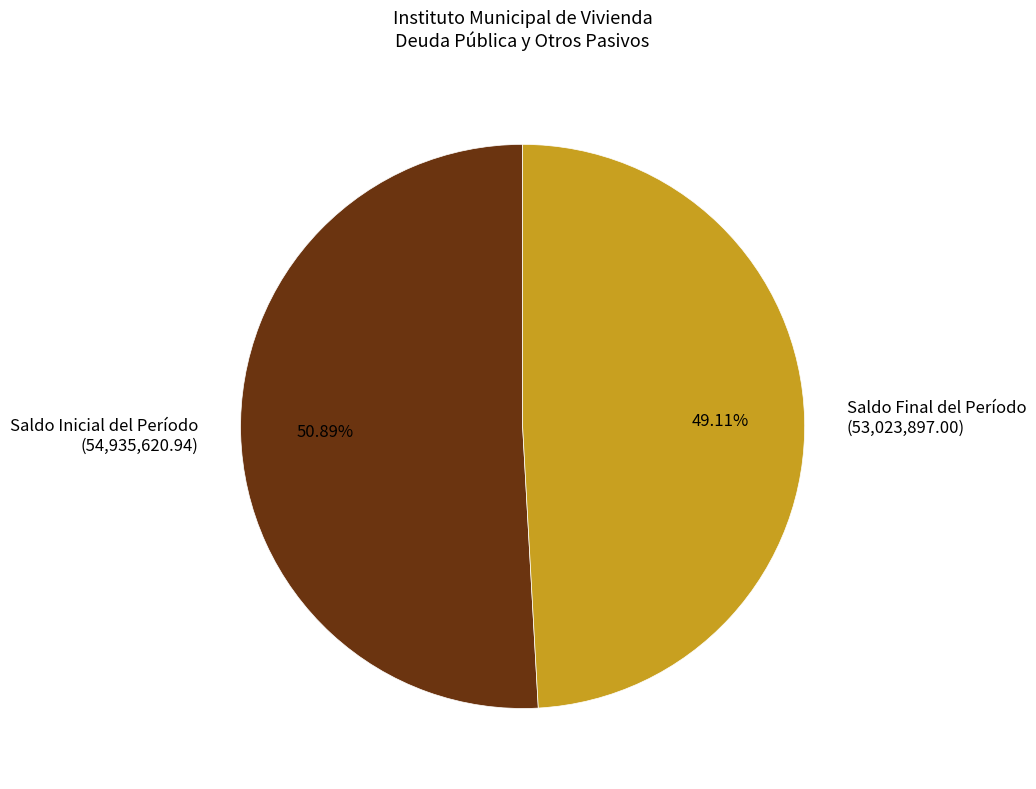

Is it true that Saldo Inicial del Período is 45% of the pie?

False